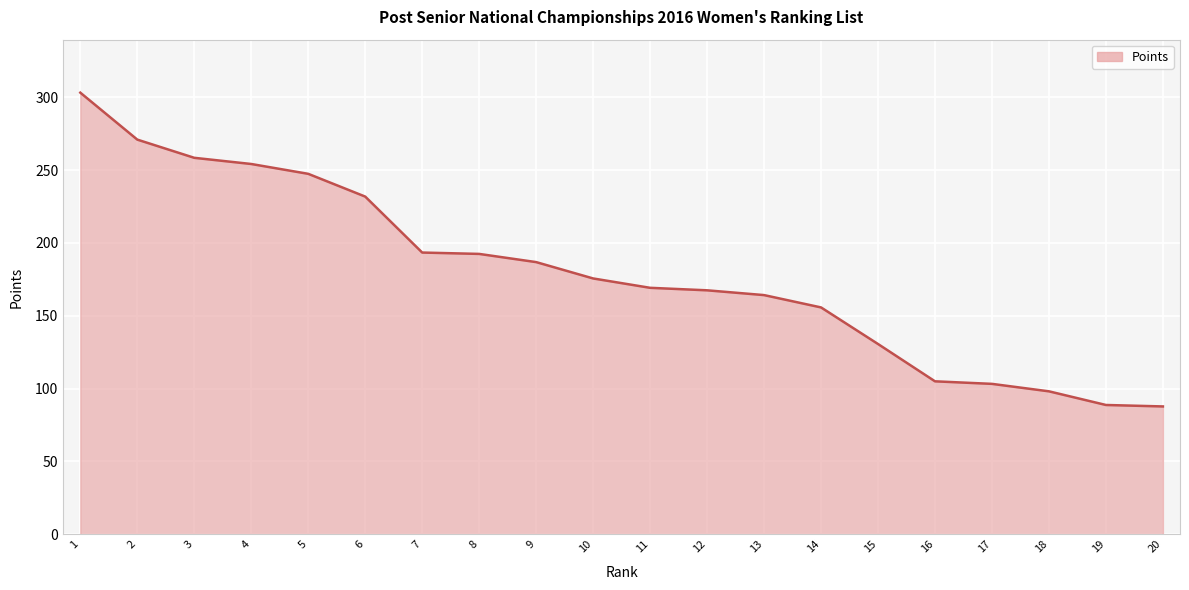

What is the difference between the maximum and minimum values?

215.5